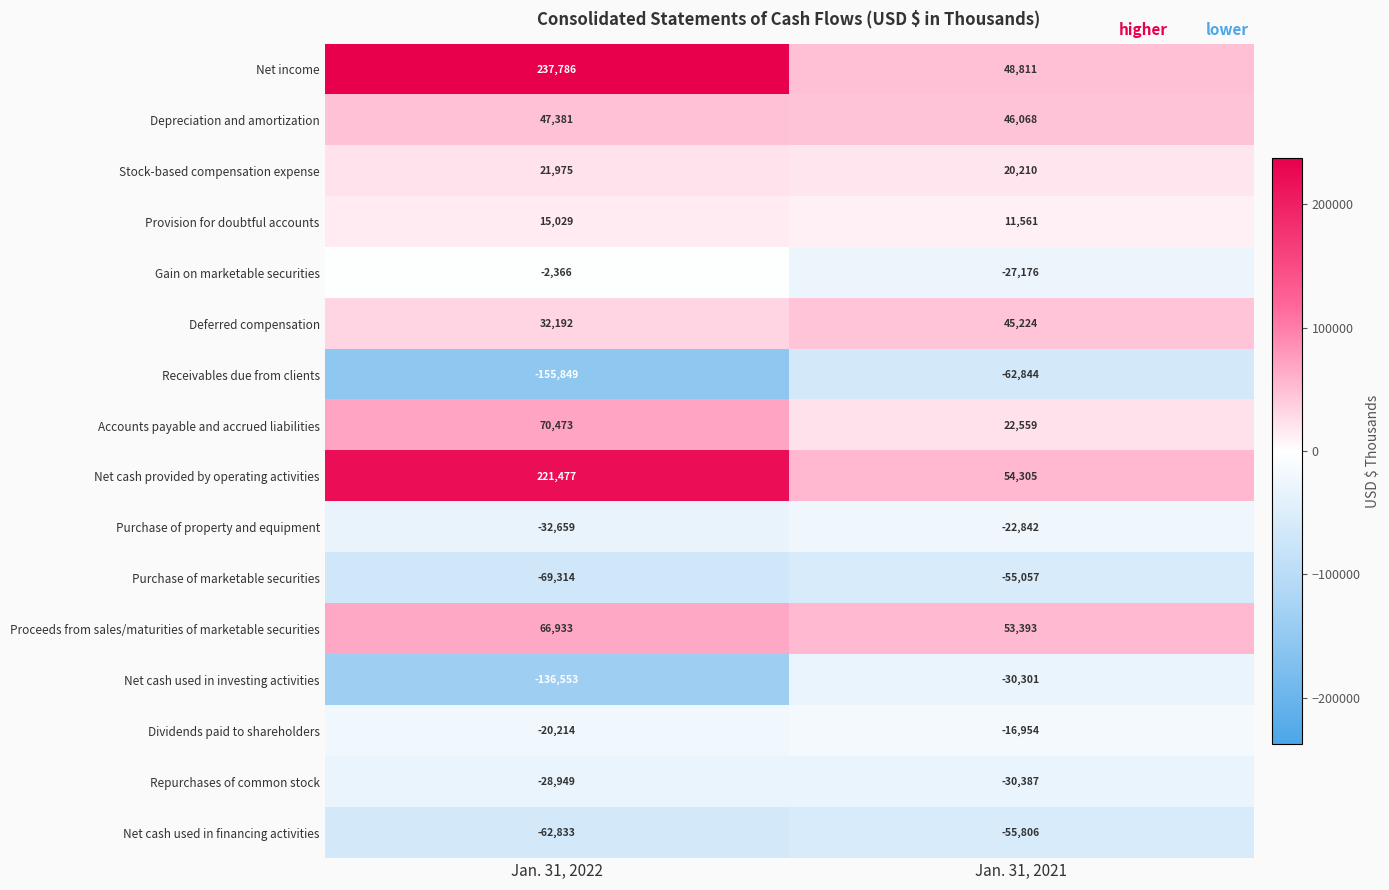

What is the sum of all Deferred compensation values?

77416